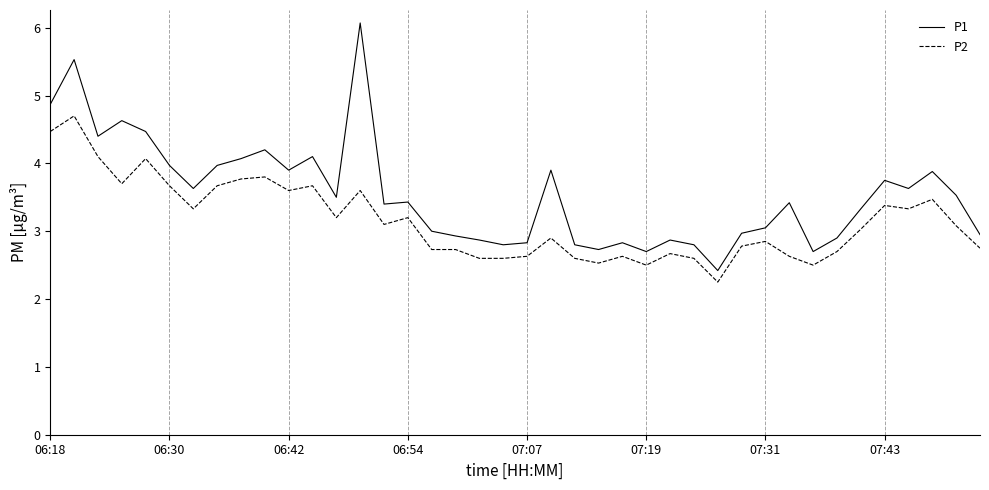

List the series in order of their overall mean, lowest first.

P2, P1